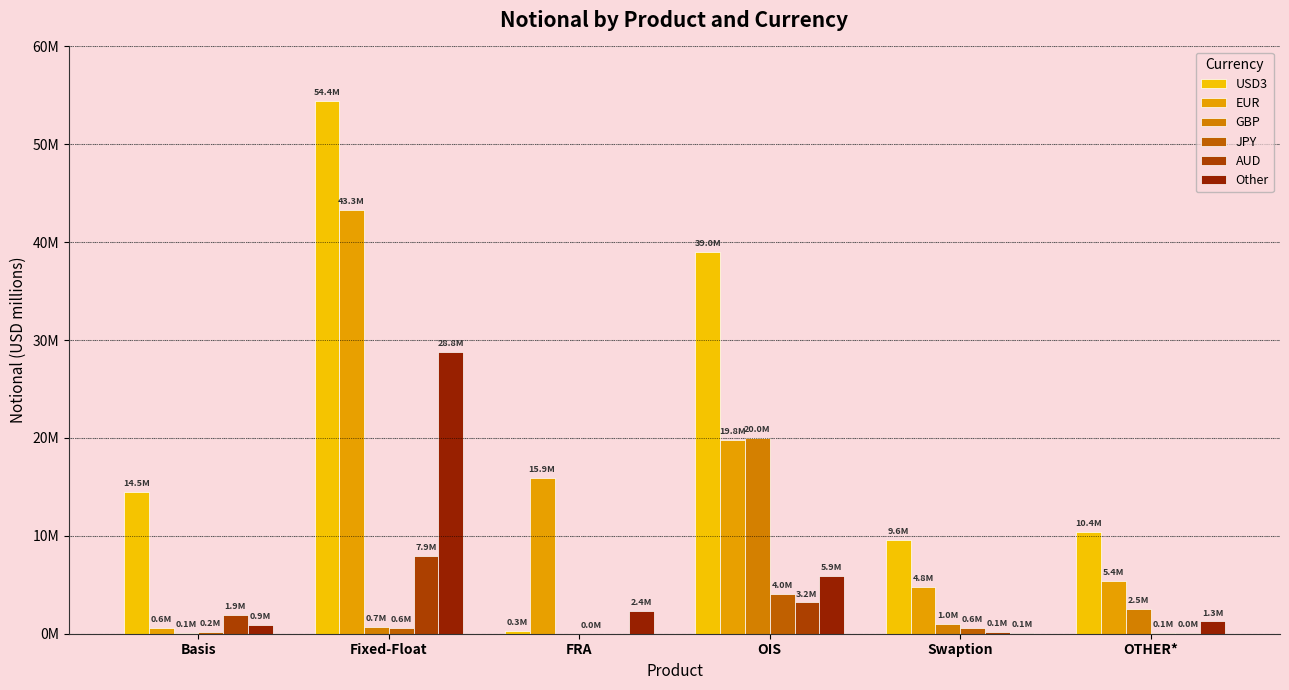

What is the label of the 4th bar from the left?

OIS